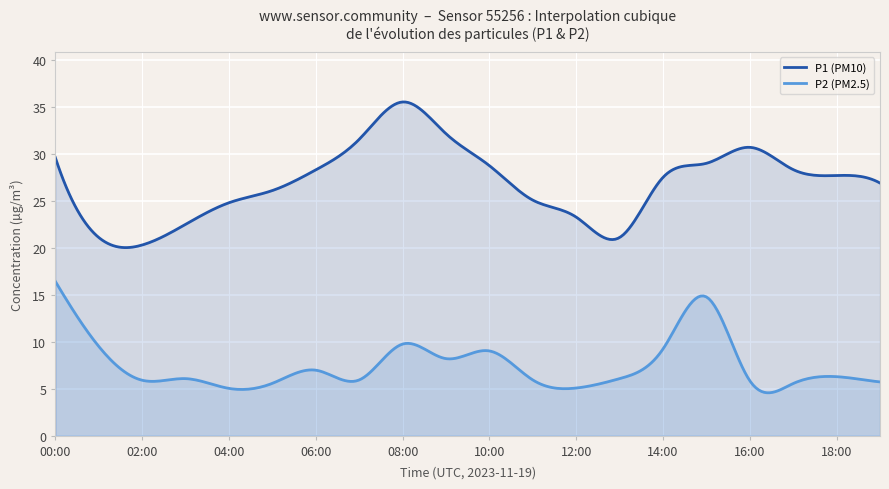

The value of P1 at 19:00 is 44.5. True or false?

False